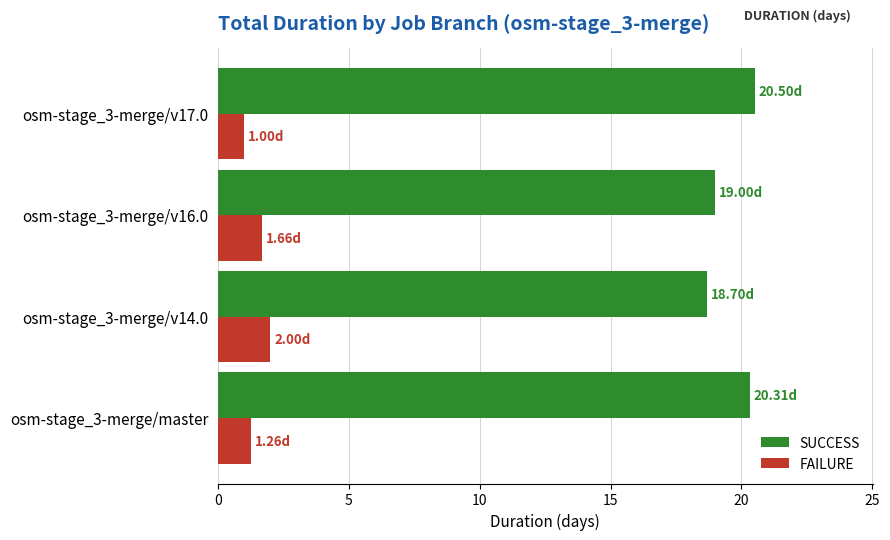

What is the difference between the SUCCESS values at osm-stage_3-merge/master and osm-stage_3-merge/v16.0?

1.3